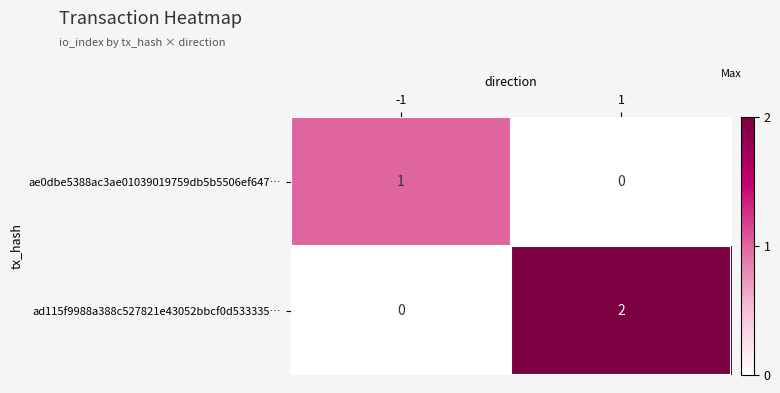

Is the value of ae0dbe5388ac3ae01039019759db5b5506ef647… at -1 greater than the value of ad115f9988a388c527821e43052bbcf0d533335… at 1?

No